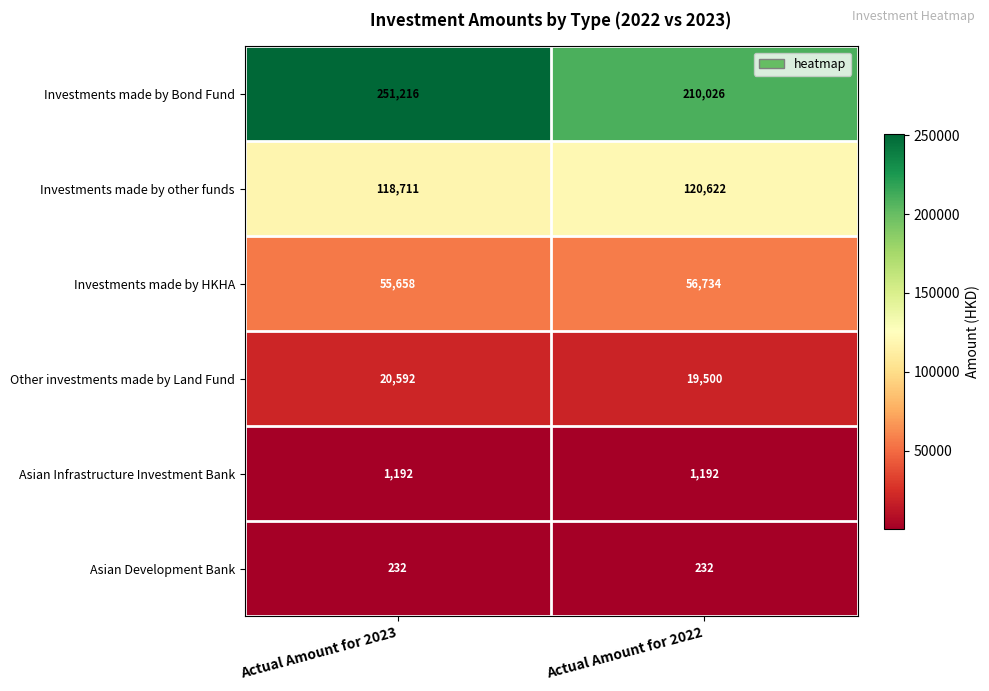

At how many categories does at least one series exceed 220477?

1